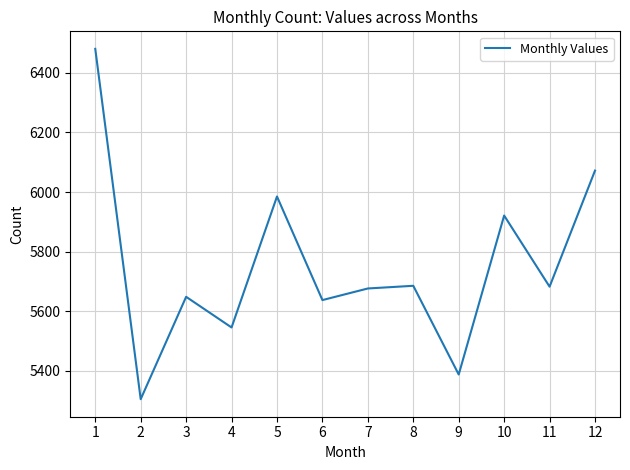

What is the difference between the values at 3 and 10?

273